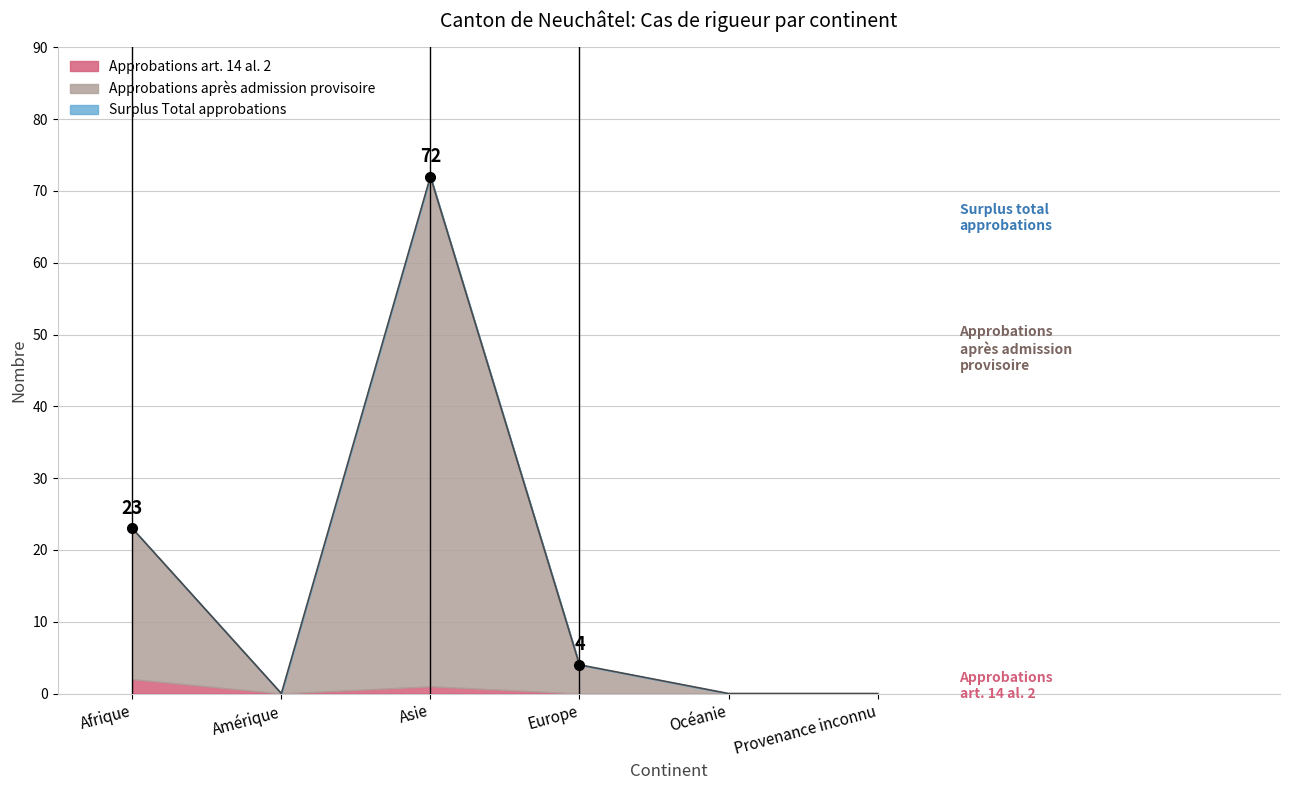

Between Asie and Provenance inconnu, which series saw the biggest shift?

Total approbations